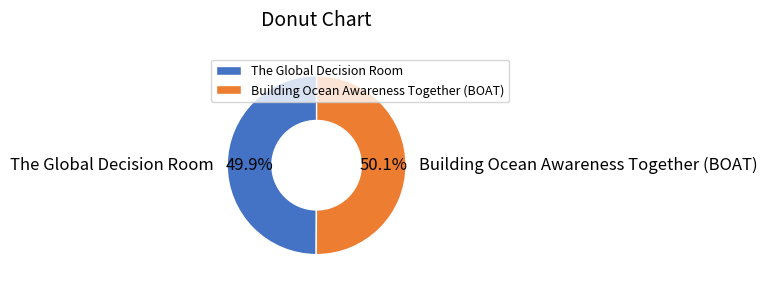

What is the ratio of the value at Building Ocean Awareness Together (BOAT) to the value at The Global Decision Room?

1.0